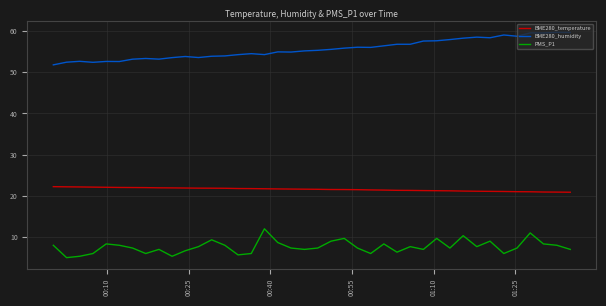

Count the number of data series in this chart.

3